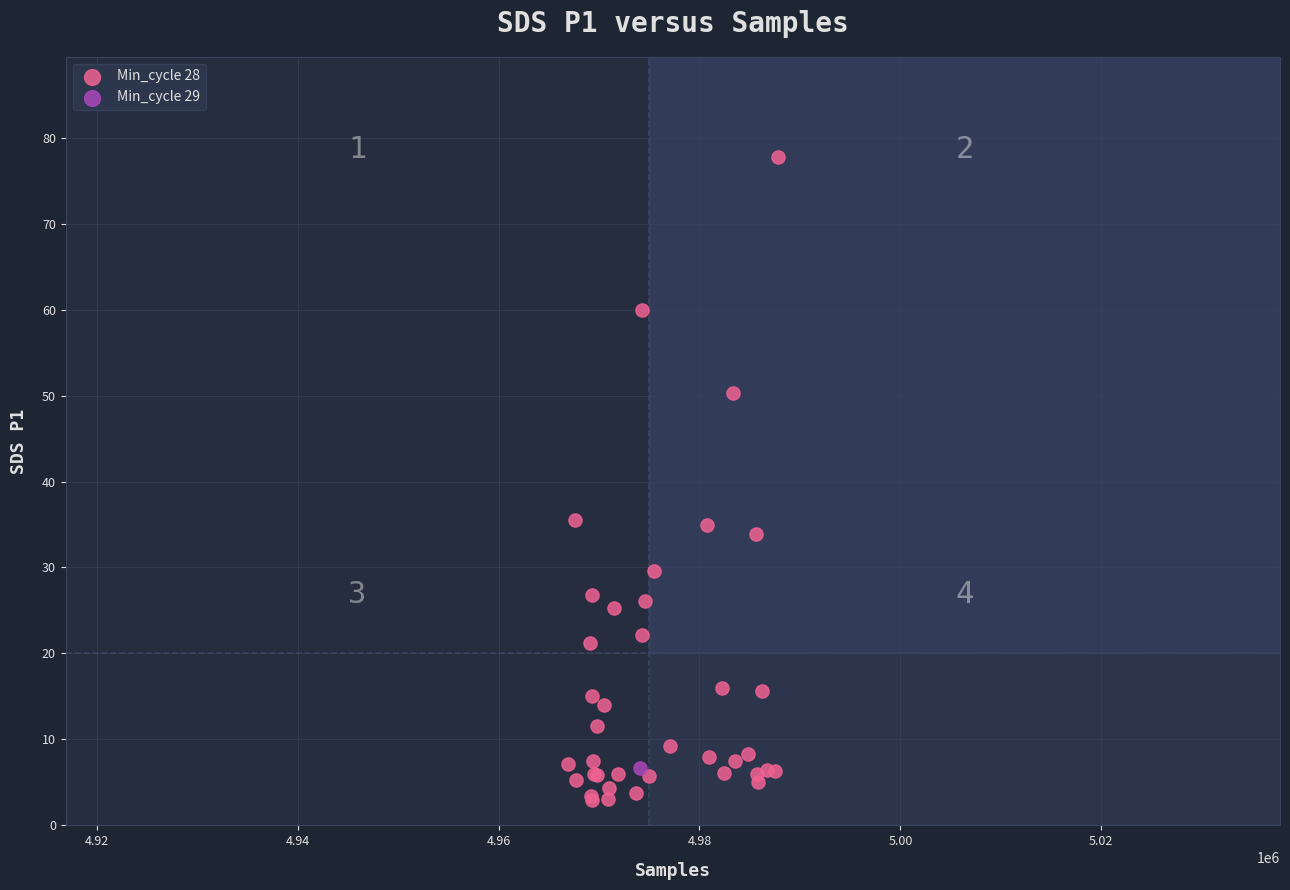

What are all the series names shown in the legend?

Min_cycle 28, Min_cycle 29